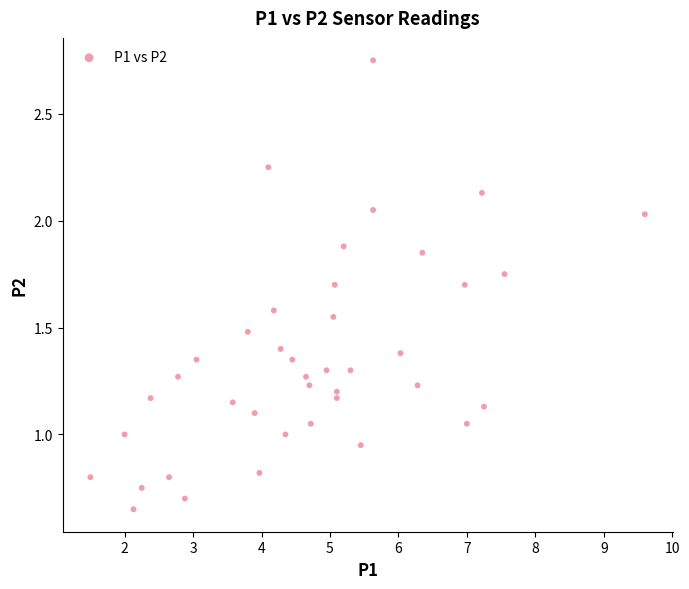

What is the range of X values (max minus min)?

8.1